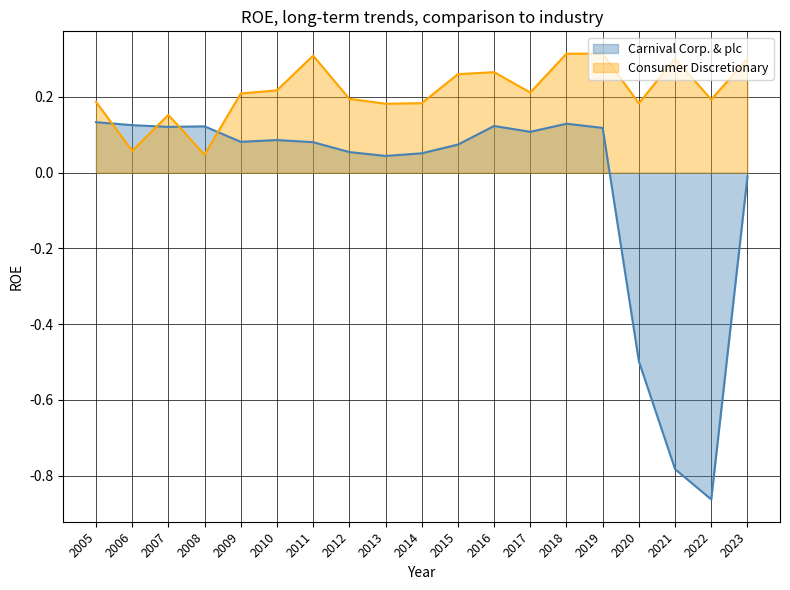

Does the chart have visible grid lines?

Yes